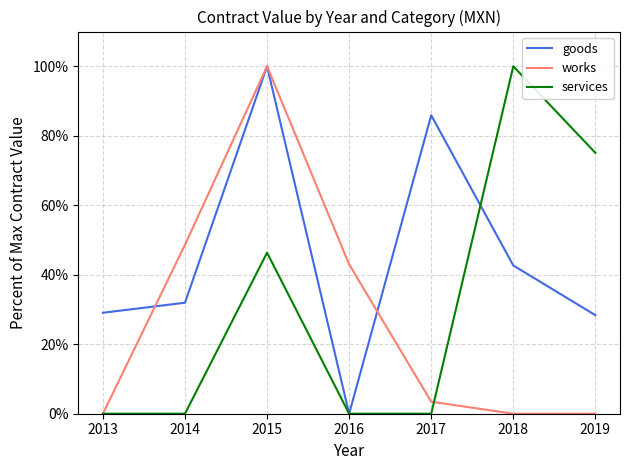

What is the spread (max minus min) of values at 2017?

85.9